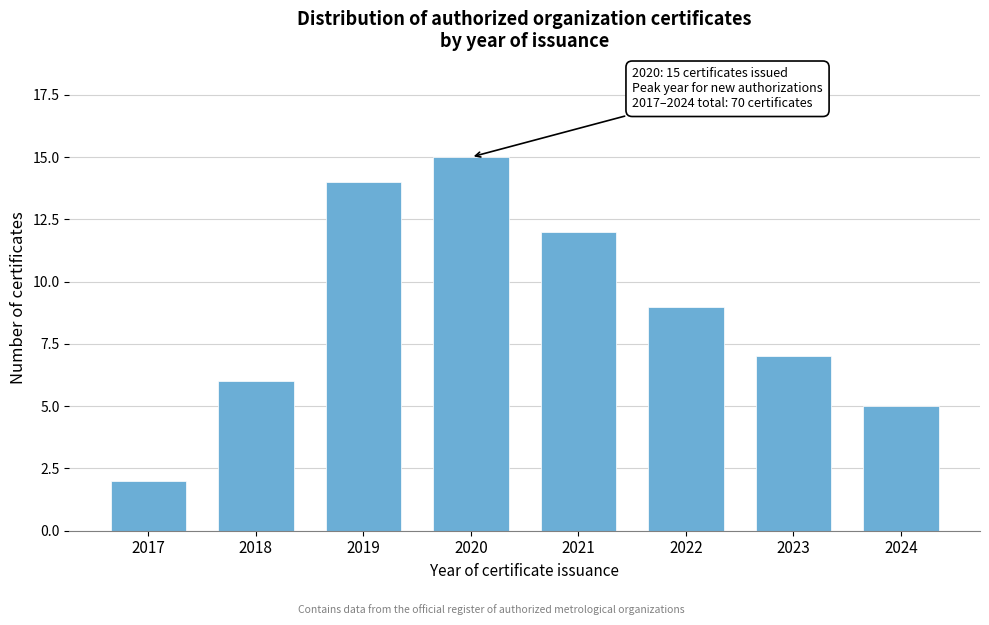

Reading left to right, transcribe all the data shown in this chart.

2017=2	2018=6	2019=14	2020=15	2021=12	2022=9	2023=7	2024=5